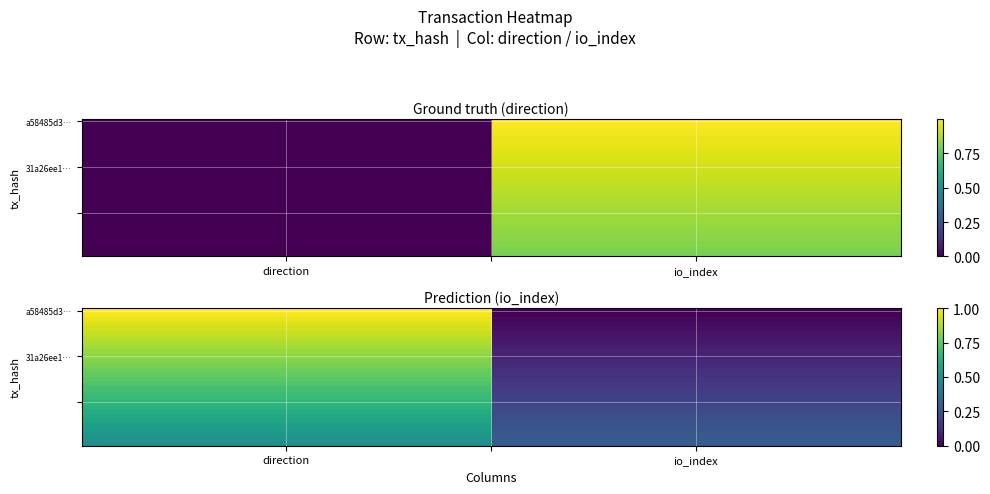

At how many categories does at least one series exceed 0?

2